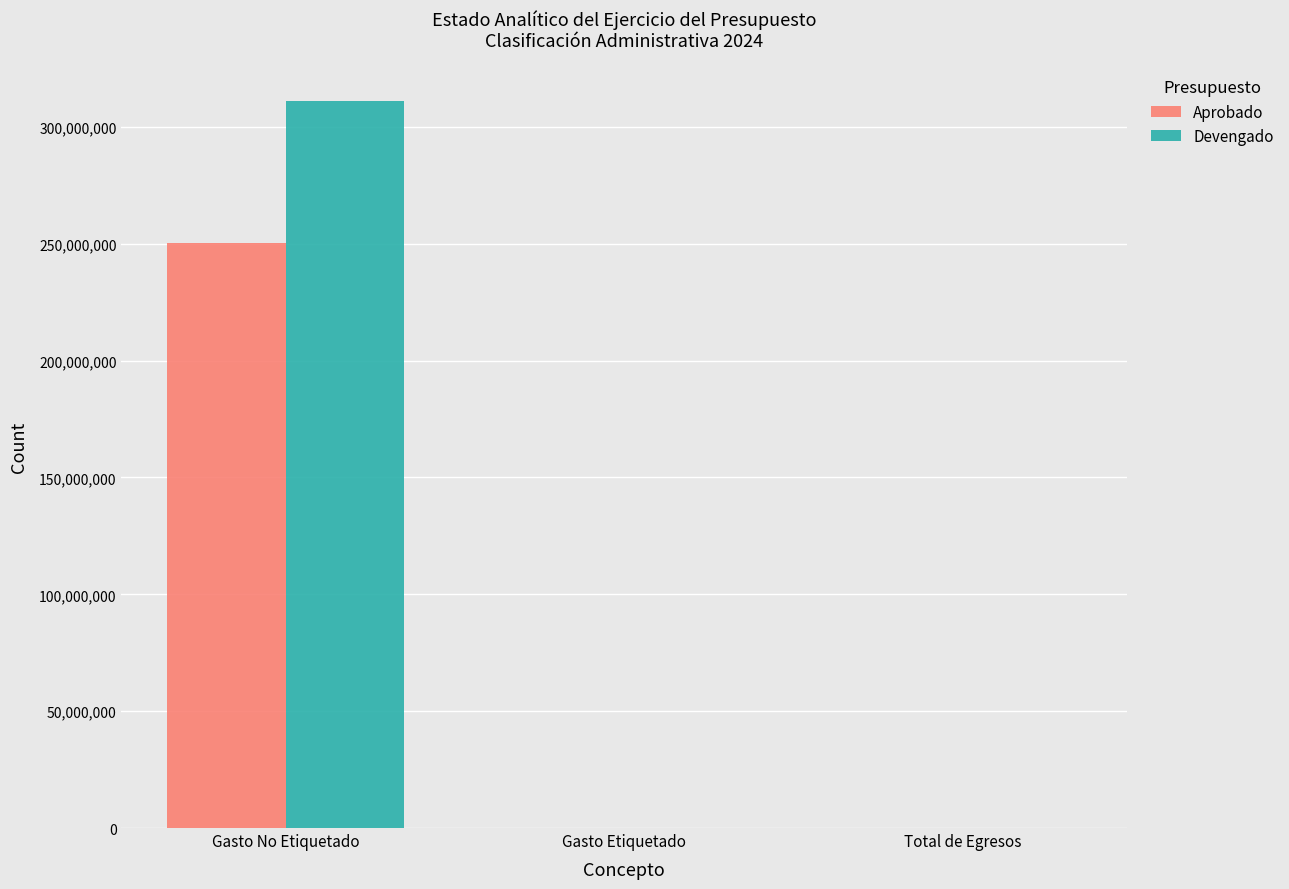

Reading left to right, extract all data points from this chart.

Aprobado: Gasto No Etiquetado=250297986	Gasto Etiquetado=0	Total de Egresos=0
Devengado: Gasto No Etiquetado=310888068	Gasto Etiquetado=0	Total de Egresos=0